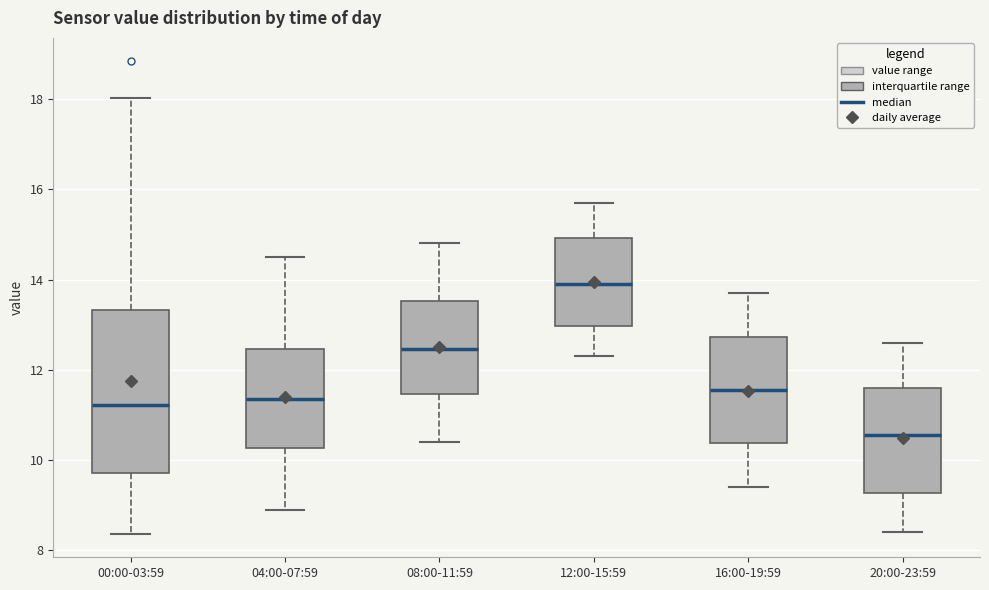

Reading left to right, transcribe this box plot: for each box, give where its median line is, the range the box spans, and where its two whiskers end, as read against the y-axis. The values are not printed on the chart, so give them approximately, as read against the axis.

00:00-03:59: median 11.2, box 9.8 to 13.4, whiskers 8.4 to 18.0
04:00-07:59: median 11.4, box 10.2 to 12.4, whiskers 9.0 to 14.6
08:00-11:59: median 12.4, box 11.4 to 13.6, whiskers 10.4 to 14.8
12:00-15:59: median 14.0, box 13.0 to 15.0, whiskers 12.4 to 15.8
16:00-19:59: median 11.6, box 10.4 to 12.8, whiskers 9.4 to 13.8
20:00-23:59: median 10.6, box 9.2 to 11.6, whiskers 8.4 to 12.6